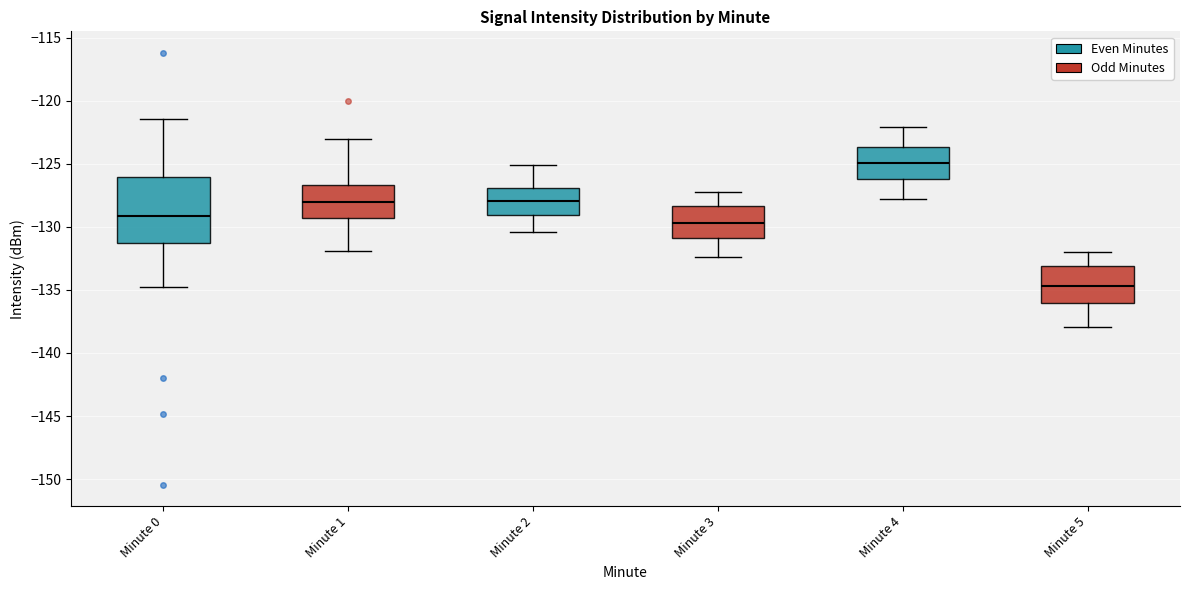

Where does the median line of the box for Minute 0 sit on the y-axis? The values are not printed on the chart, so give them approximately, as read against the axis.

-129.0